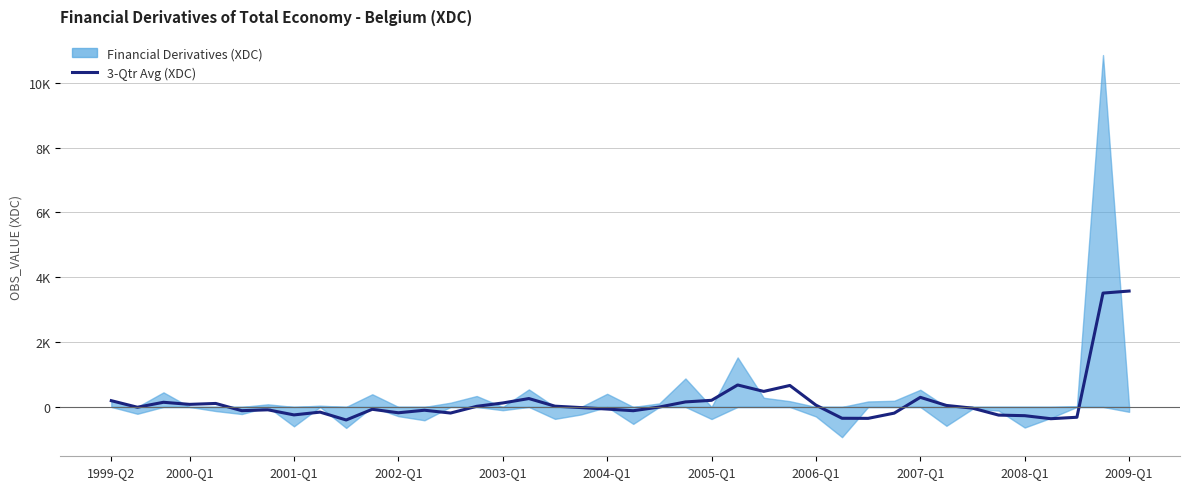

What is the sum of all values?

6702.9